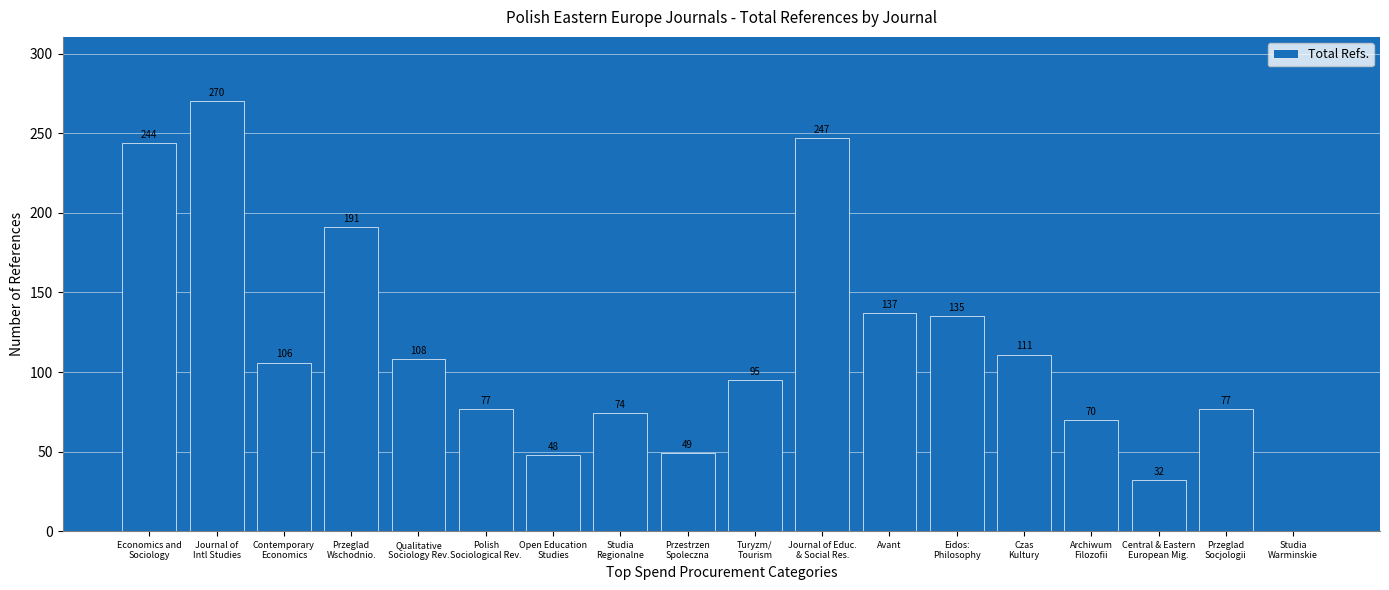

Are the bars horizontal?

No